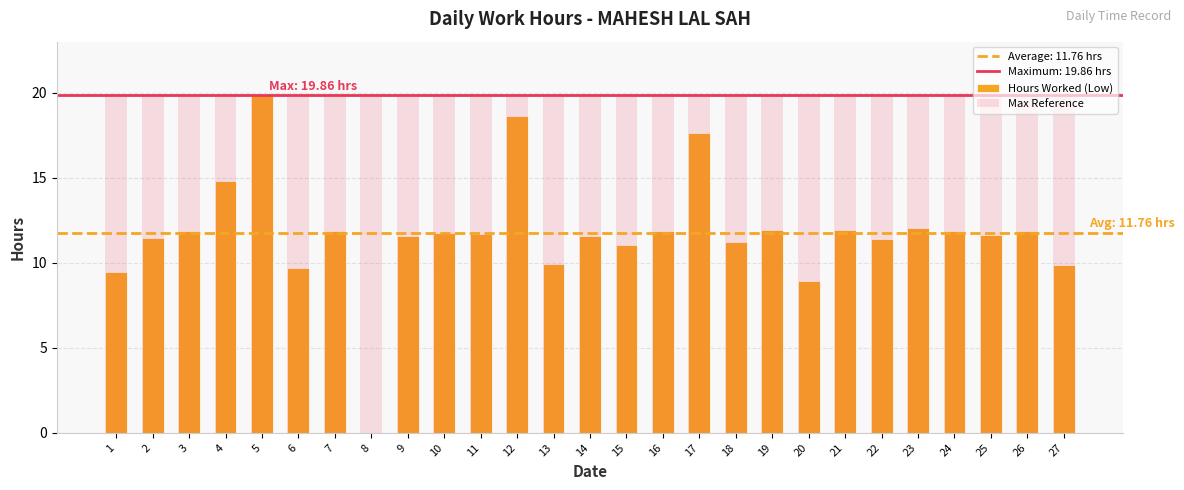

Are the bars horizontal?

No